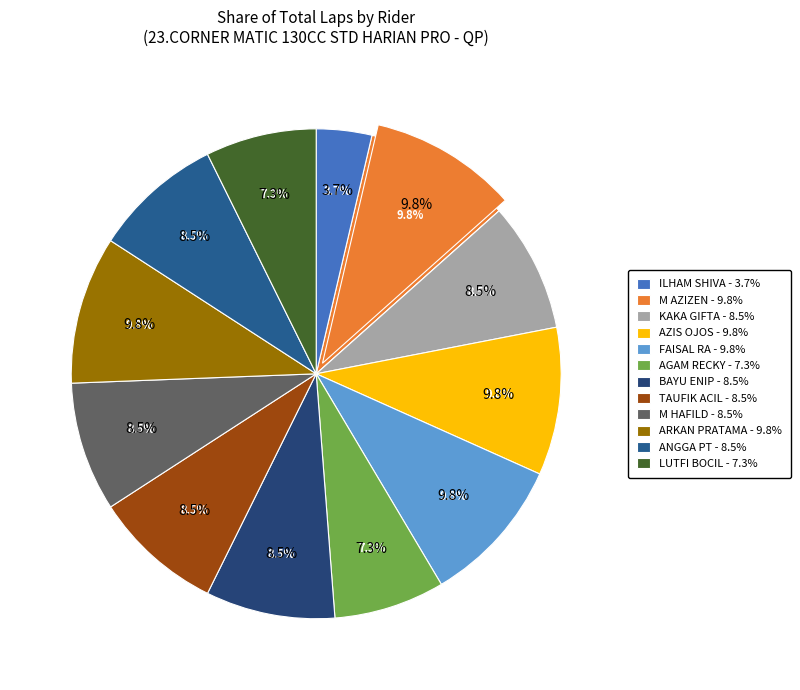

Which category has the biggest portion of the pie?

M AZIZEN